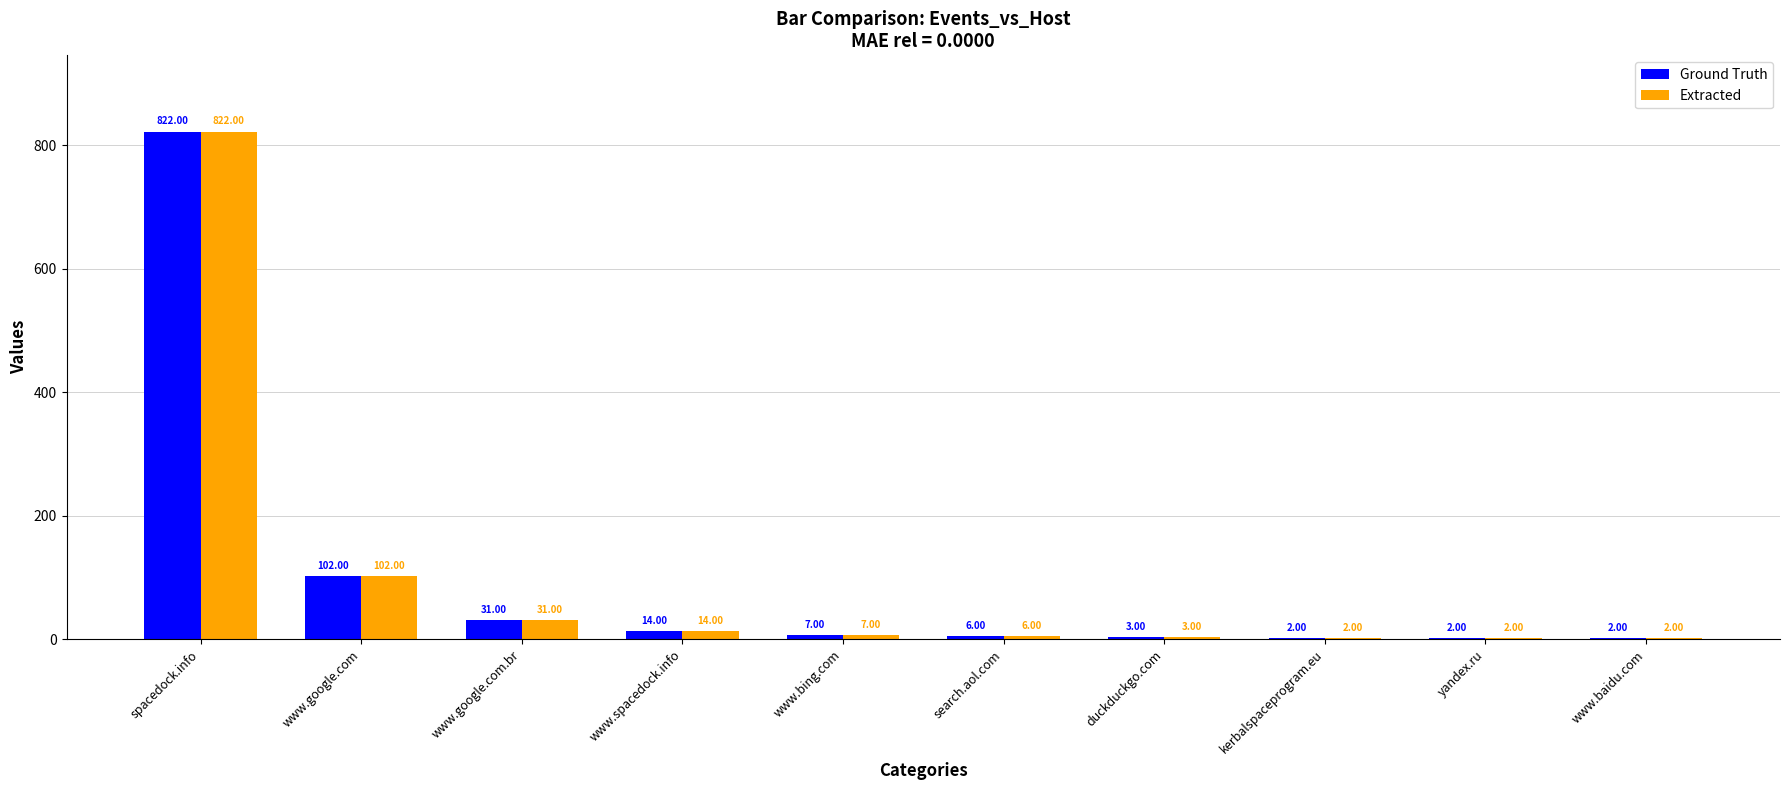

At which category is the sum across all series the highest?

spacedock.info